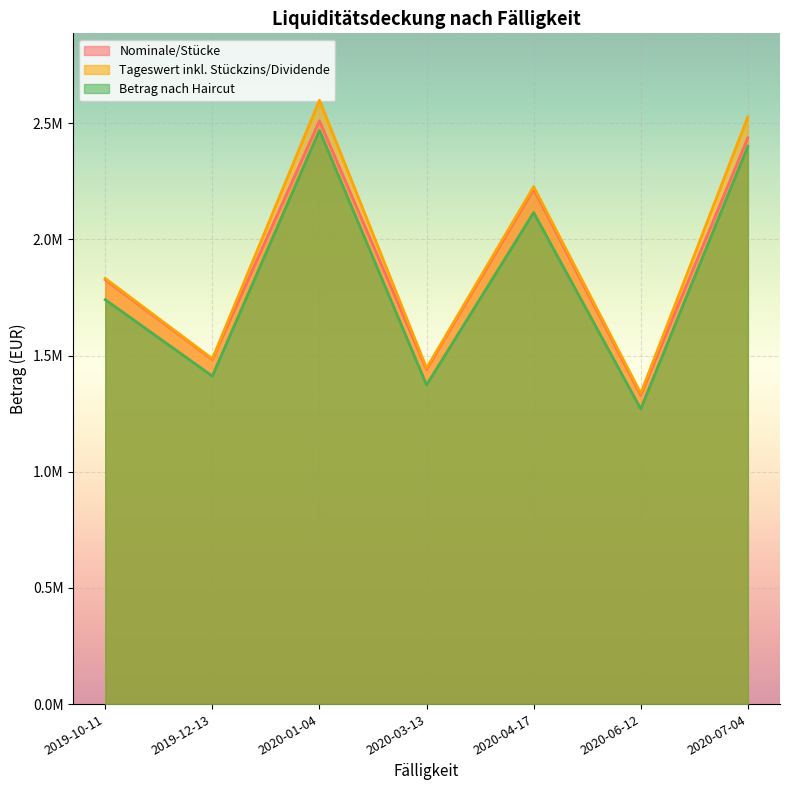

What is the approximate value of Nominale/Stücke at 2020-01-04?

2510000.0